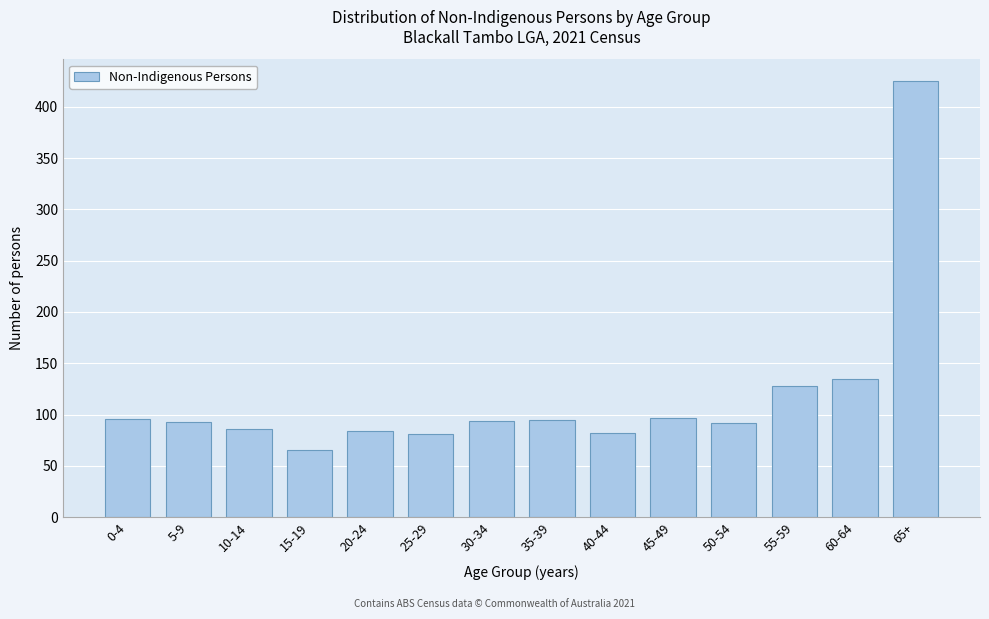

What value does the data have at 40-44?

82